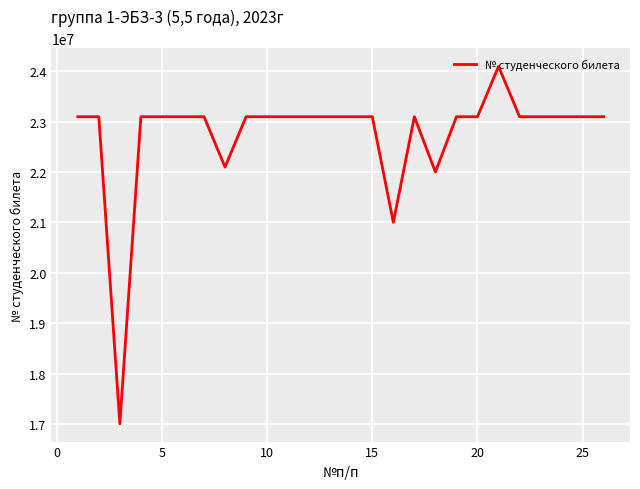

What is the difference between the maximum and minimum values?

7096851